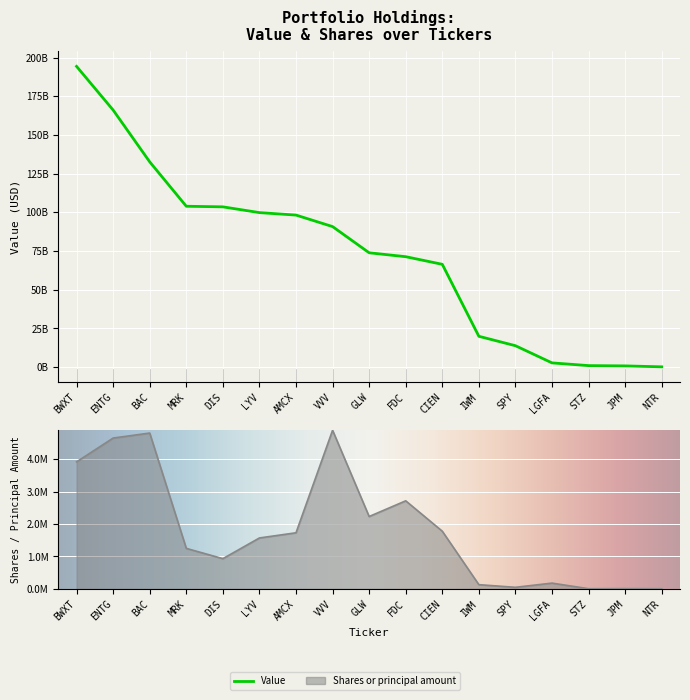

True or false: Shares or principal amount has a value of 3918254 at BWXT.

True